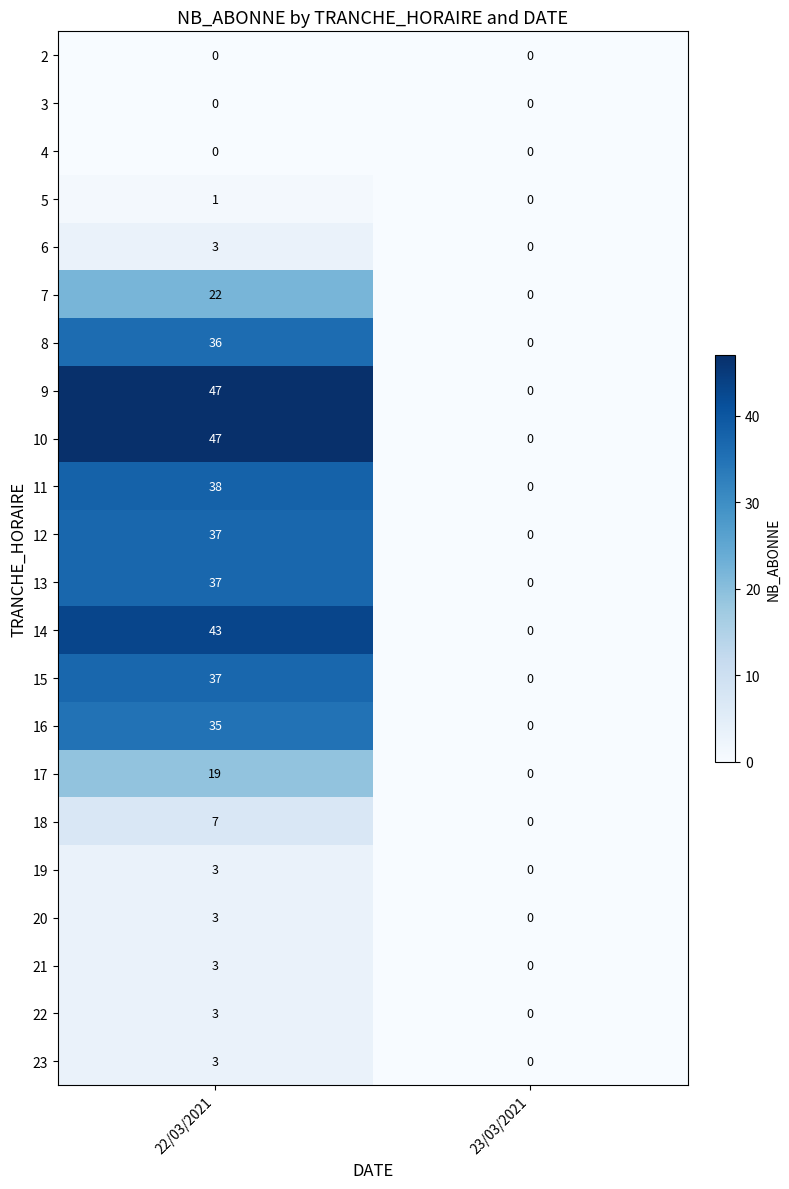

What is the sum of the 10 values at 22/03/2021 and 23/03/2021?

47